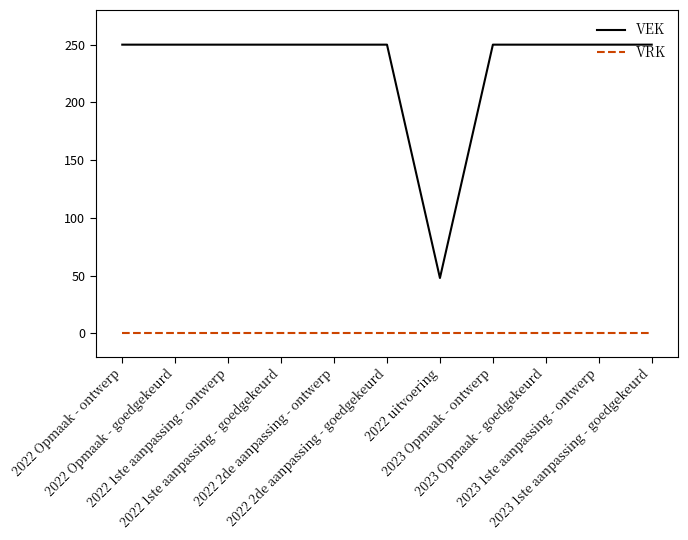

Does the chart have visible grid lines?

No